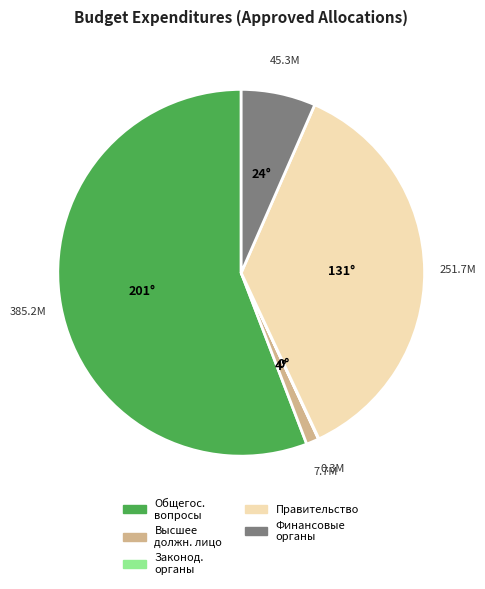

True or false: Общегос. вопросы accounts for 56% of the total.

True